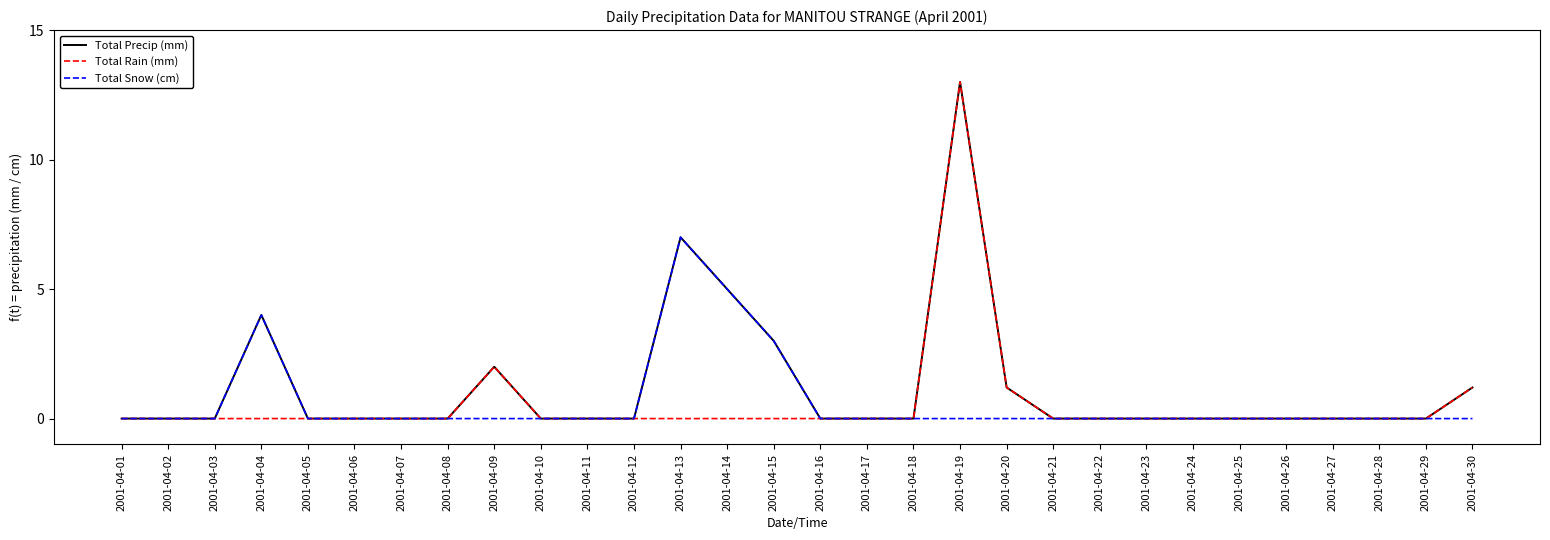

Is this an area chart (filled region under the line)?

No